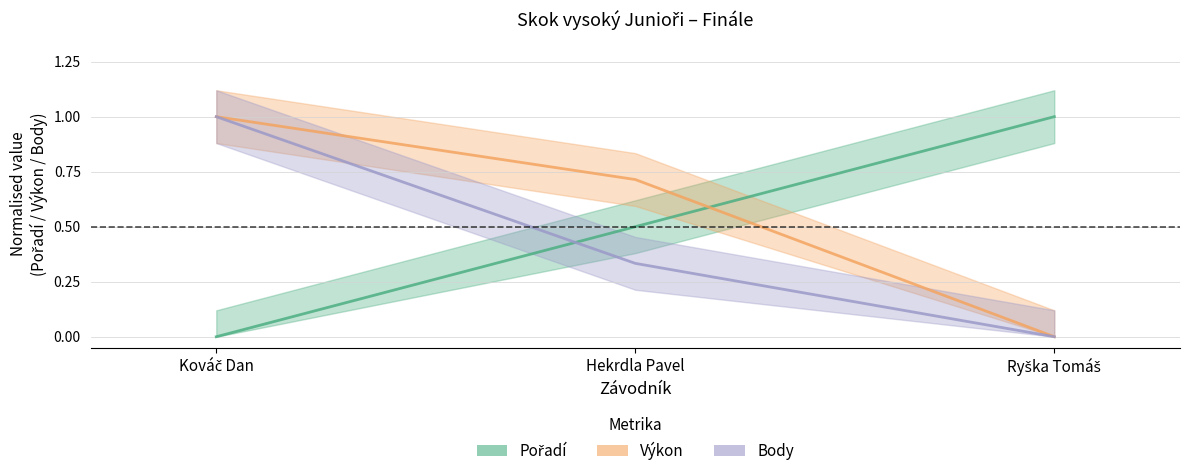

Which series has the largest total across all categories?

Výkon